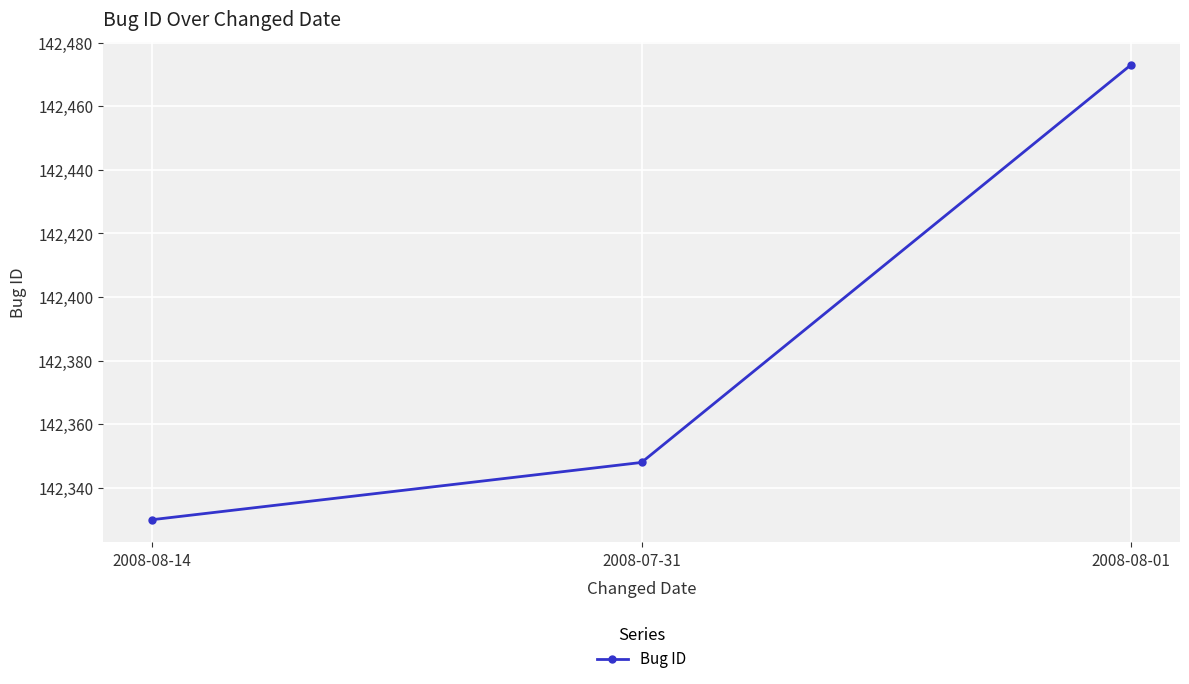

List the labels in order of value, smallest first.

2008-08-14, 2008-07-31, 2008-08-01